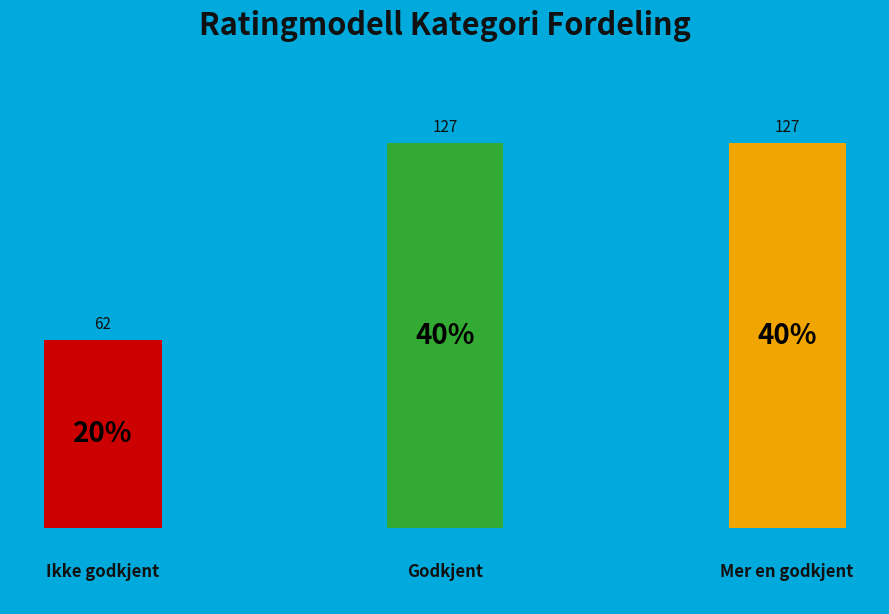

To the nearest percent, what is the difference between the Ikke godkjent and Godkjent slice percentages?

21%